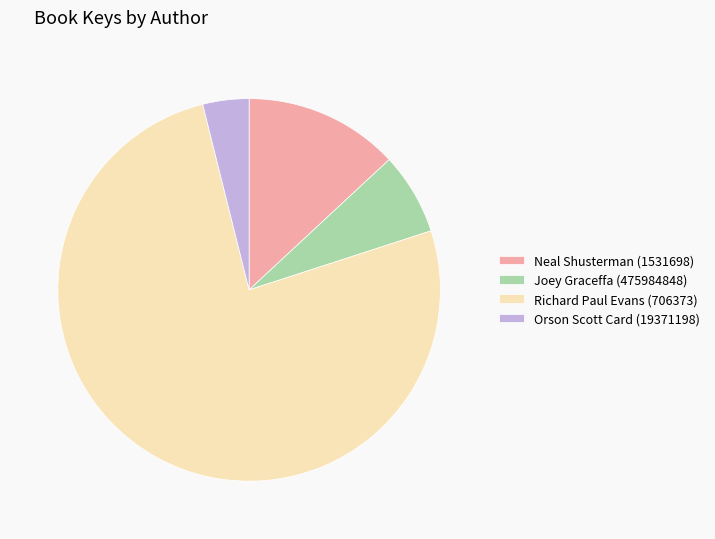

Do Joey Graceffa (475984848) and Richard Paul Evans (706373) together represent more than half of the pie?

Yes